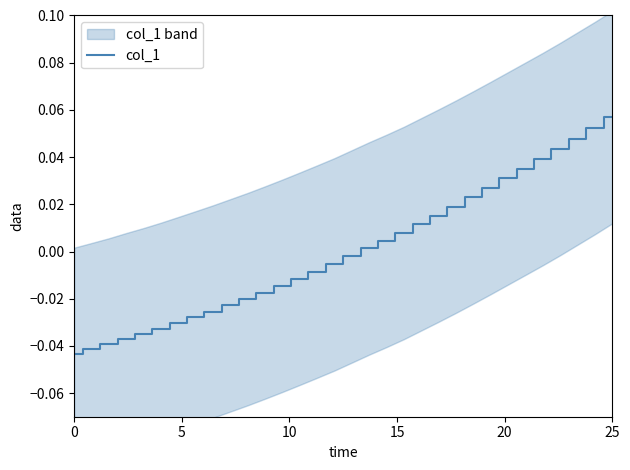

Which category has the highest value in the col_1 series?

25